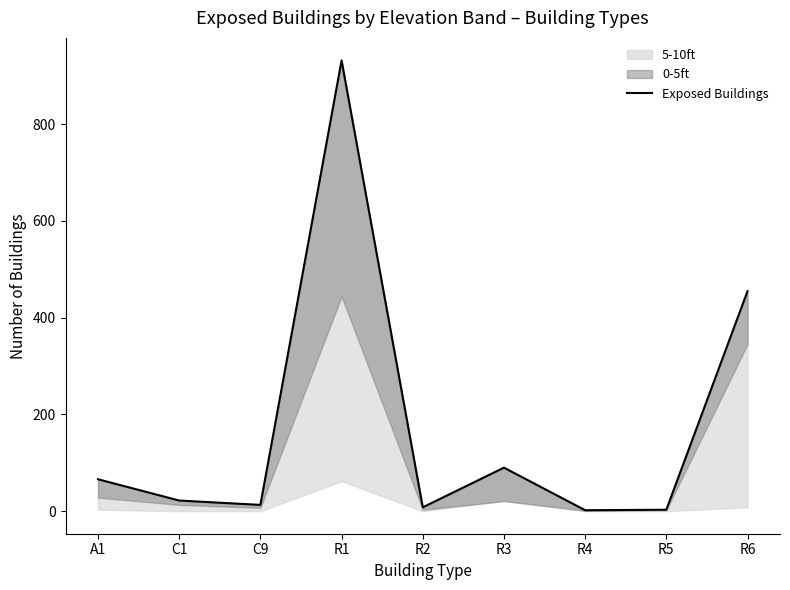

The chart shows a value of 8 at R2. True or false?

True